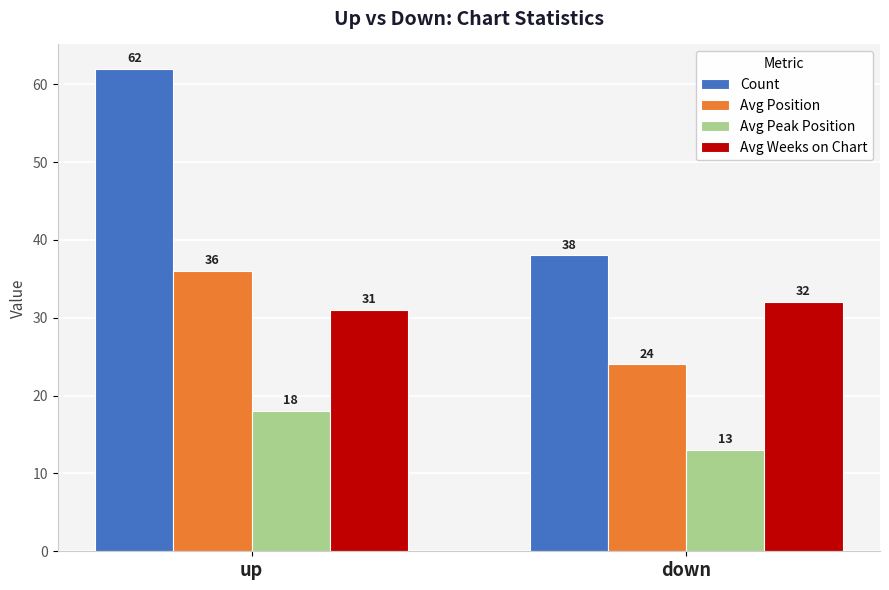

Which series changed the most between up and down?

Count